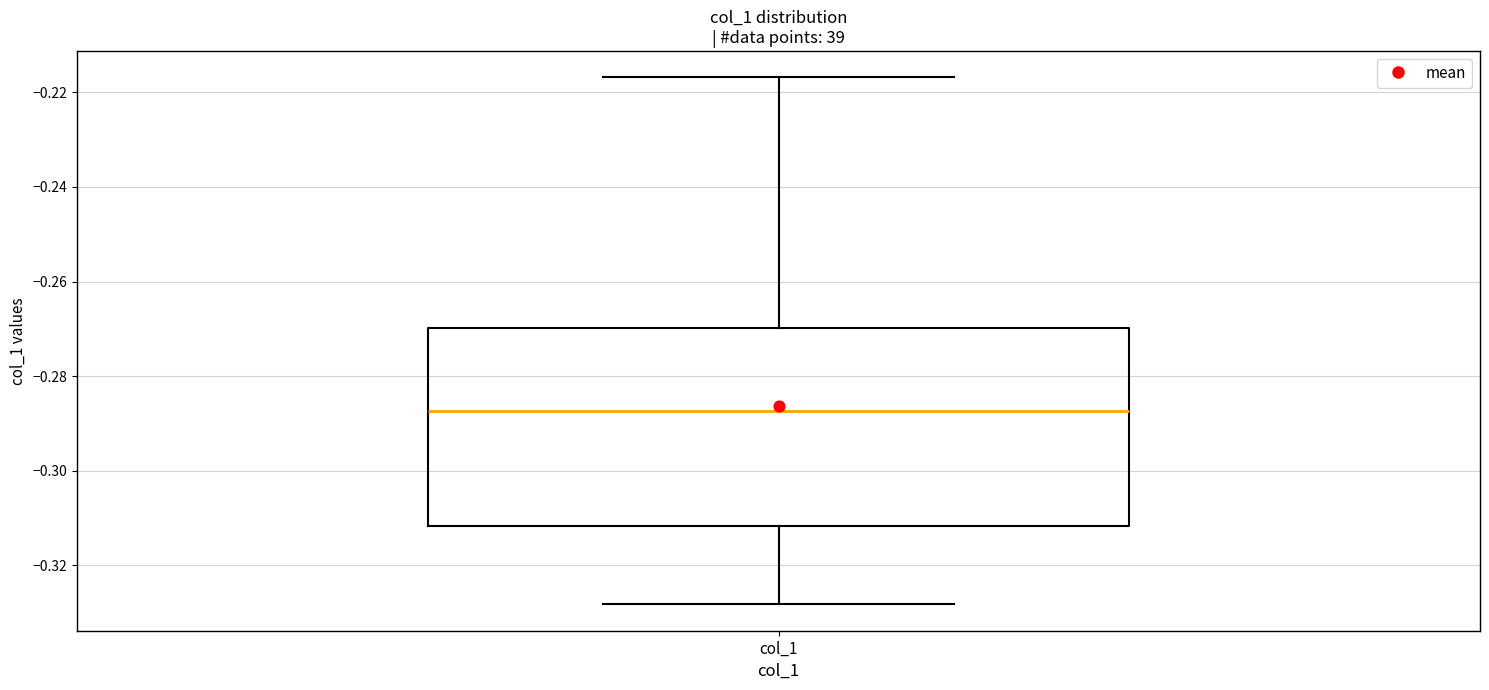

Where does the median line of the box for col_1 sit on the y-axis? The values are not printed on the chart, so give them approximately, as read against the axis.

-0.288